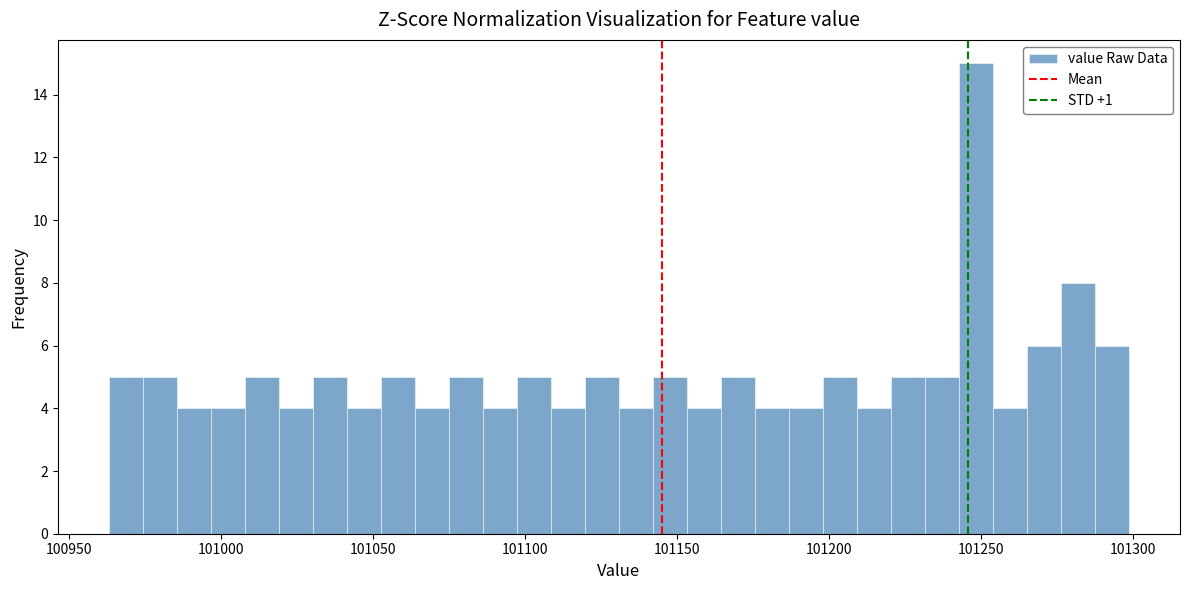

Read against the x-axis, roughly where is the centre of the tallest bar?

101250